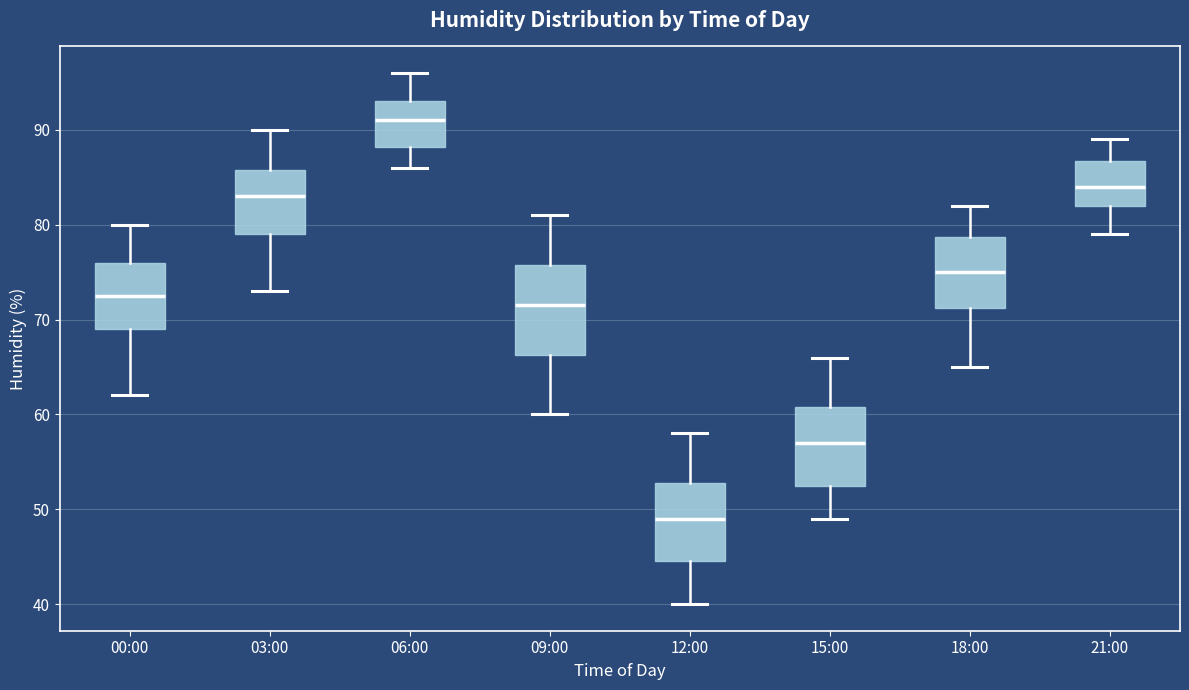

Where does the median line of the box for 00:00 sit on the y-axis? The values are not printed on the chart, so give them approximately, as read against the axis.

73